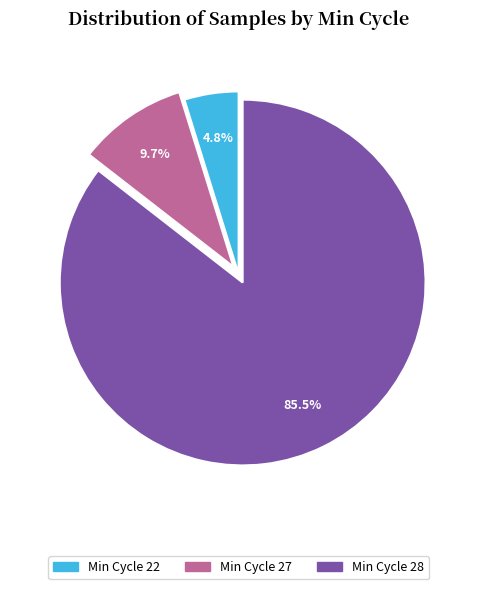

Does any single category account for the majority?

Yes